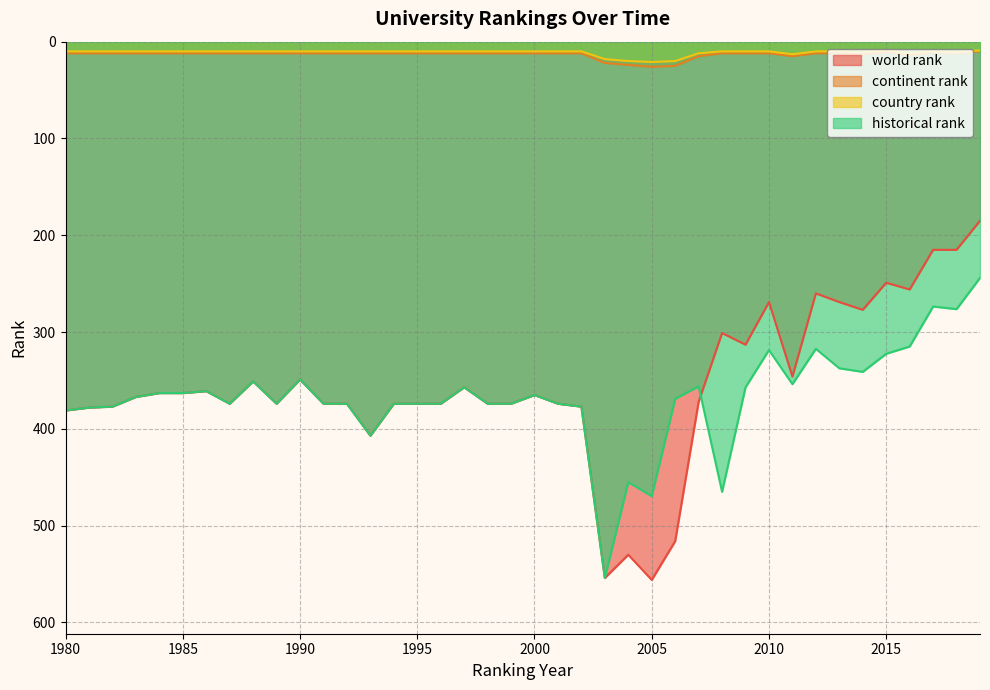

Reading right to left, transcribe all the data shown in this chart.

world rank: 2019=185.0	2018=215.0	2017=215.0	2016=256.0	2015=249.0	2014=277.0	2013=269.0	2012=260.0	2011=346.0	2010=269.0	2009=313.0	2008=301.0	2007=372.0	2006=516.0	2005=556.0	2004=530.0	2003=554.0	2002=377.0	2001=374.0	2000=365.0	1999=374.0	1998=374.0	1997=357.0	1996=374.0	1995=374.0	1994=374.0	1993=407.0	1992=374.0	1991=374.0	1990=349.0	1989=374.0	1988=351.0	1987=374.0	1986=361.0	1985=363.0	1984=363.0	1983=367.0	1982=377.0	1981=378.0	1980=381.0
continent rank: 2019=10.0	2018=12.0	2017=11.0	2016=14.0	2015=11.0	2014=13.0	2013=12.0	2012=12.0	2011=15.0	2010=12.0	2009=12.0	2008=12.0	2007=15.0	2006=25.0	2005=26.0	2004=24.0	2003=22.0	2002=12.0	2001=12.0	2000=12.0	1999=12.0	1998=12.0	1997=12.0	1996=12.0	1995=12.0	1994=12.0	1993=12.0	1992=12.0	1991=12.0	1990=12.0	1989=12.0	1988=12.0	1987=12.0	1986=12.0	1985=12.0	1984=12.0	1983=12.0	1982=12.0	1981=12.0	1980=12.0
country rank: 2019=9.0	2018=11.0	2017=10.0	2016=12.0	2015=9.0	2014=11.0	2013=10.0	2012=10.0	2011=13.0	2010=10.0	2009=10.0	2008=10.0	2007=12.0	2006=20.0	2005=21.0	2004=20.0	2003=18.0	2002=10.0	2001=10.0	2000=10.0	1999=10.0	1998=10.0	1997=10.0	1996=10.0	1995=10.0	1994=10.0	1993=10.0	1992=10.0	1991=10.0	1990=10.0	1989=10.0	1988=10.0	1987=10.0	1986=10.0	1985=10.0	1984=10.0	1983=10.0	1982=10.0	1981=10.0	1980=10.0
historical rank: 2019=244.0	2018=276.3	2017=273.6	2016=314.9	2015=322.4	2014=341.1	2013=337.4	2012=317.3	2011=353.8	2010=318.6	2009=357.0	2008=465.0	2007=356.0	2006=369.0	2005=469.5	2004=455.0	2003=554.0	2002=377.0	2001=374.0	2000=365.0	1999=374.0	1998=374.0	1997=357.0	1996=374.0	1995=374.0	1994=374.0	1993=407.0	1992=374.0	1991=374.0	1990=349.0	1989=374.0	1988=351.0	1987=374.0	1986=361.0	1985=363.0	1984=363.0	1983=367.0	1982=377.0	1981=378.0	1980=381.0